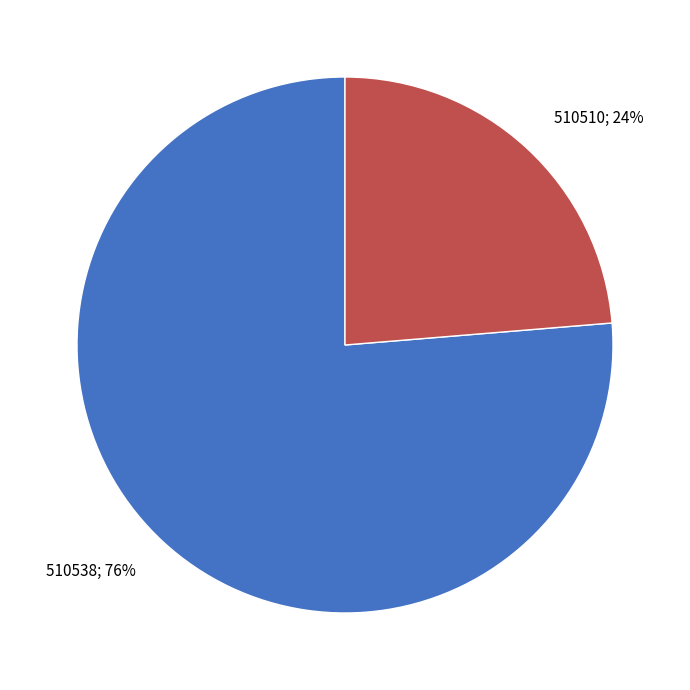

Which has a higher value, 510538; 76% or 510510; 24%?

510538; 76%